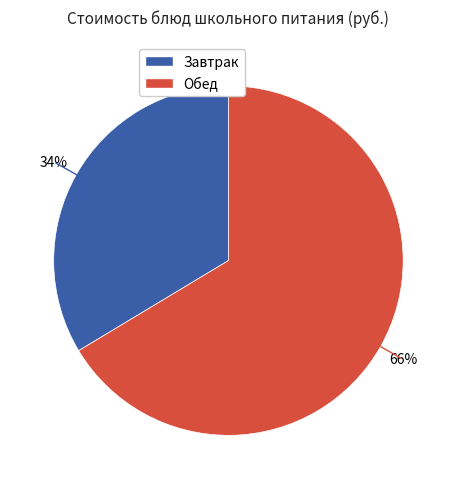

Is there a majority slice in this chart?

Yes